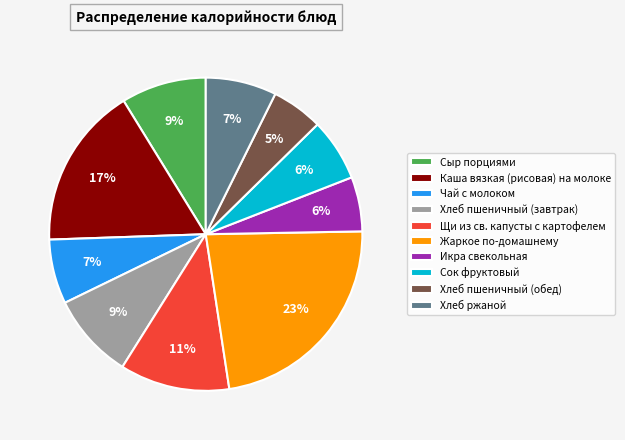

Which slice is the largest?

Жаркое по-домашнему